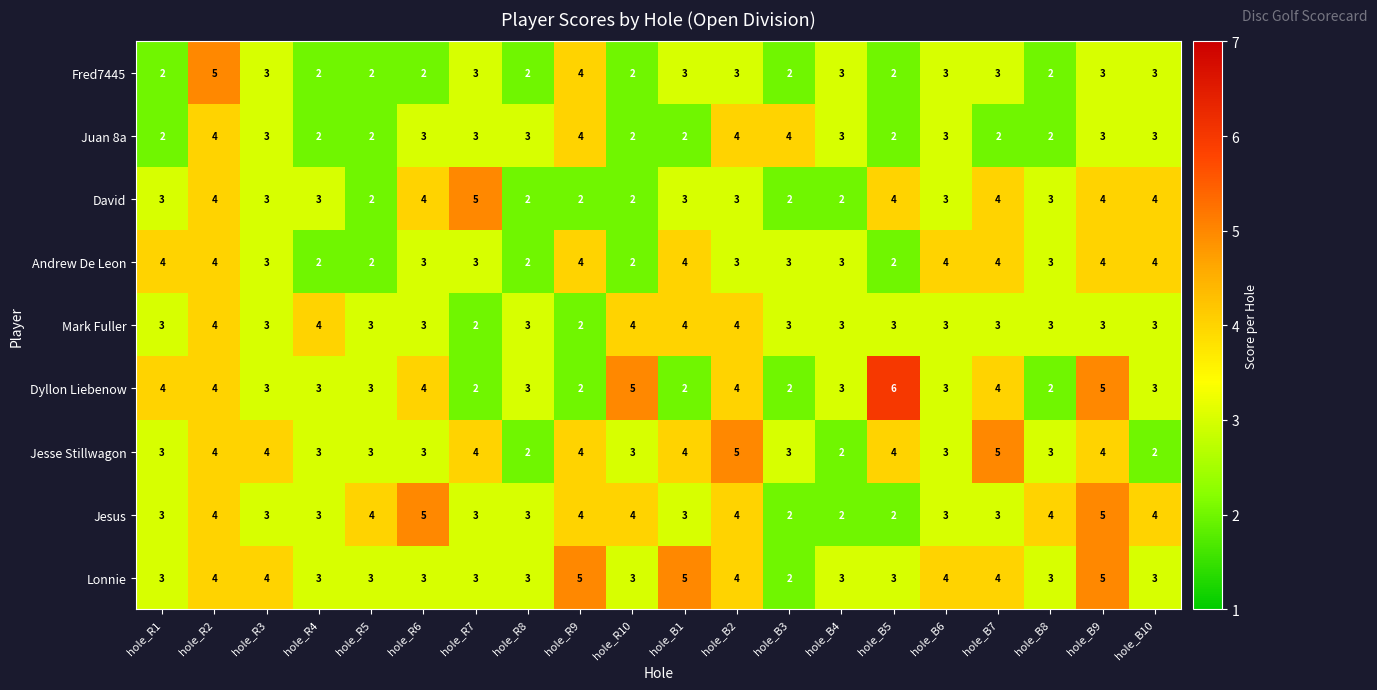

What is the sum of the Dyllon Liebenow values at hole_R2 and hole_R4?

7